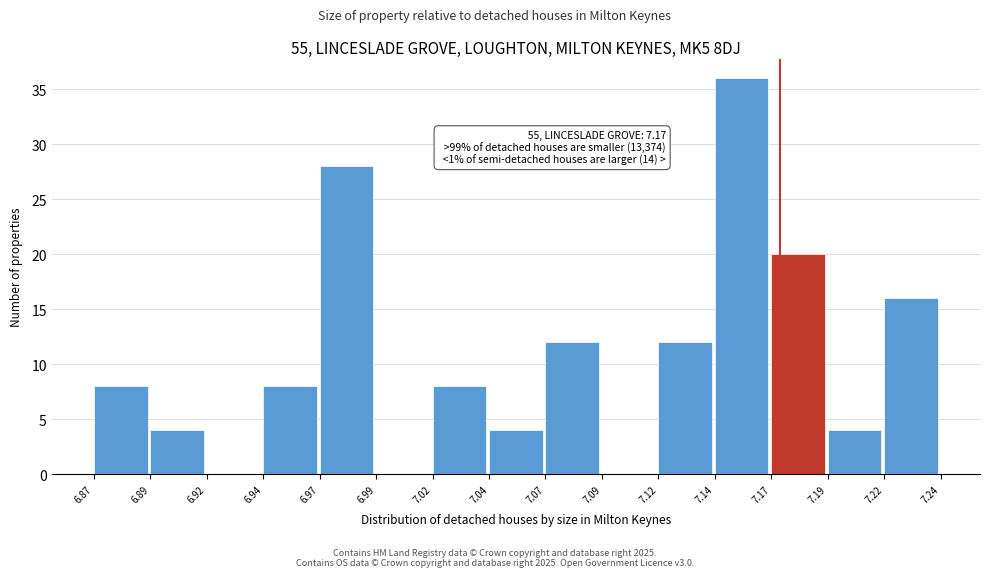

Reading right to left, list all the values displayed in this chart.

7.22=16	7.19=4	7.17=20	7.14=36	7.12=12	7.09=0	7.07=12	7.04=4	7.02=8	6.99=0	6.97=28	6.94=8	6.92=0	6.89=4	6.87=8